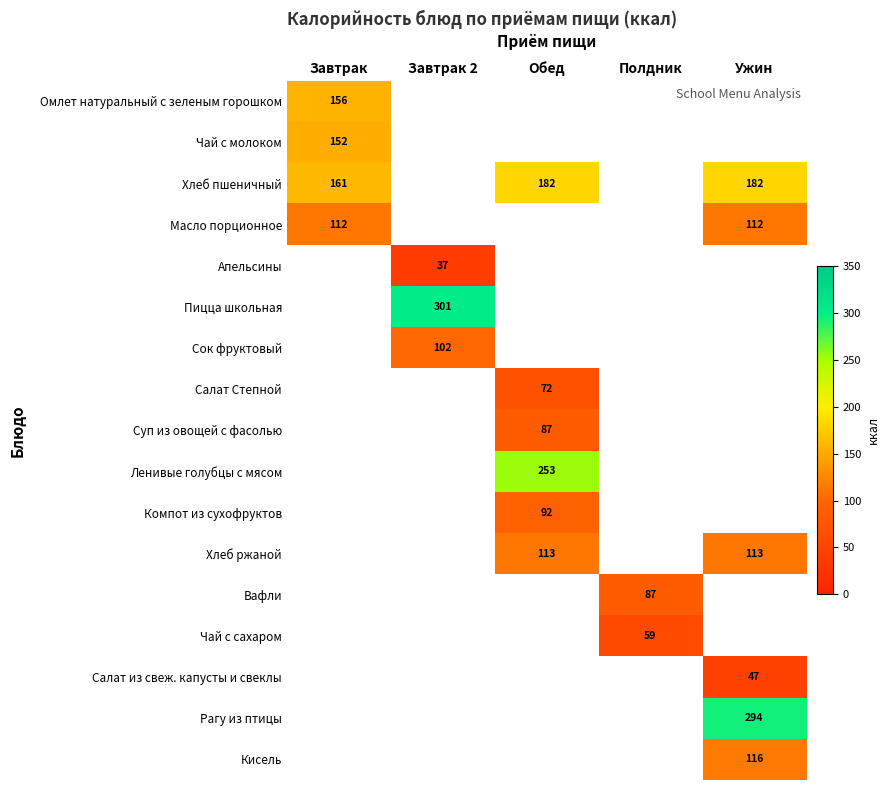

Which series has the widest spread of values?

Хлеб пшеничный